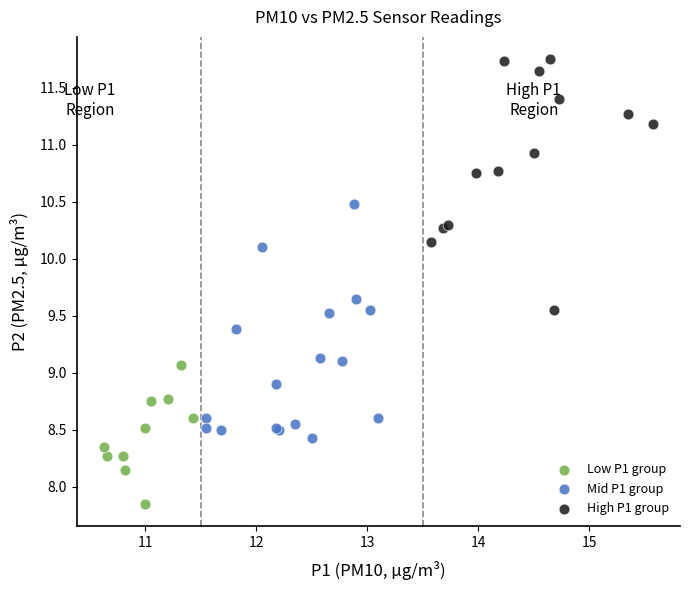

Which series has the widest spread of Y values?

High P1 group